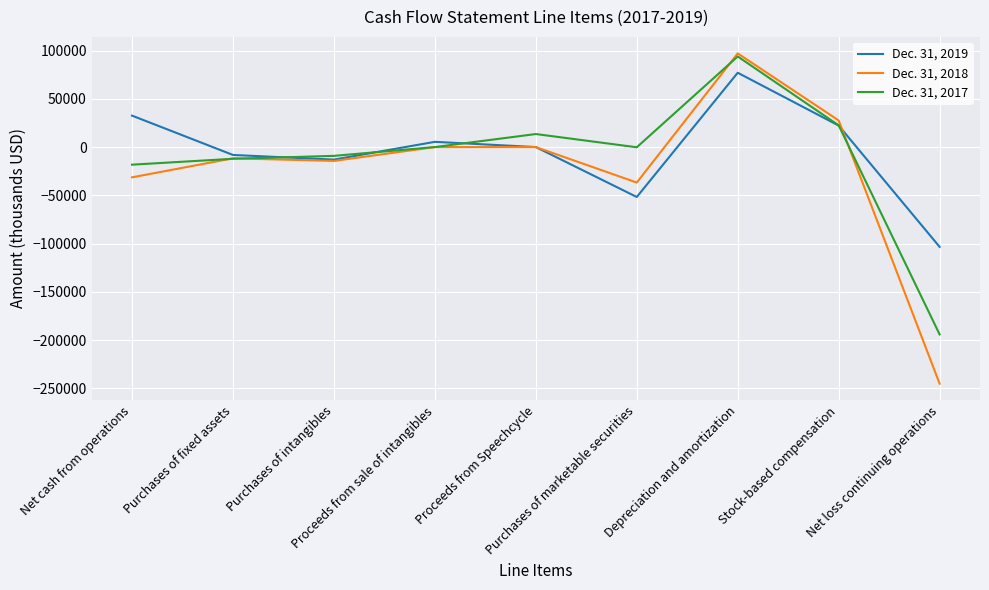

What position from the left is Proceeds from sale of intangibles?

4